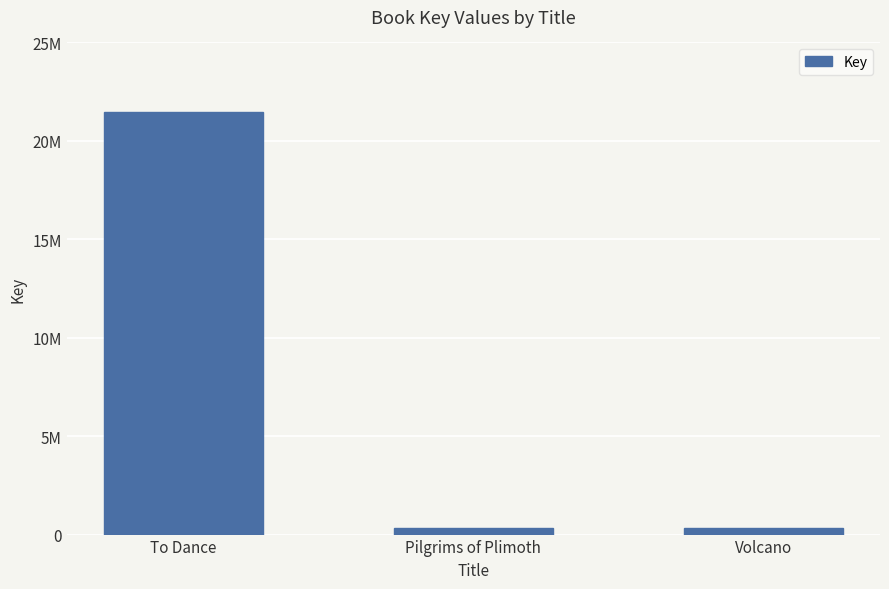

True or false: the data shows 21443448 at To Dance.

True